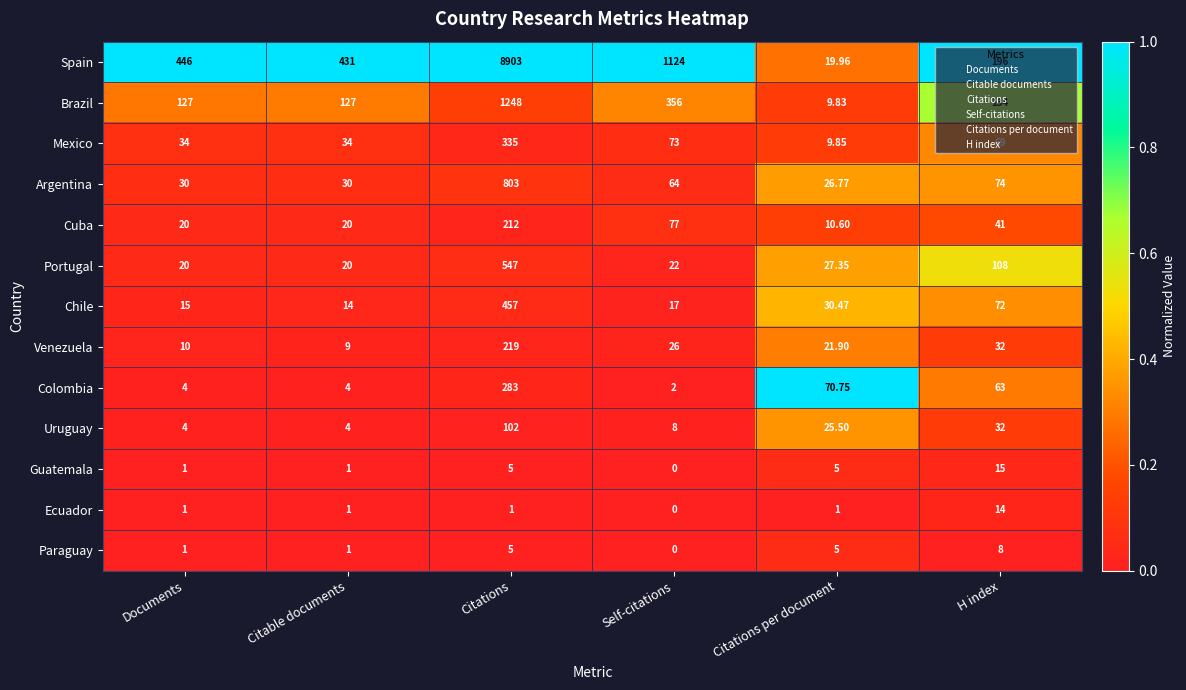

At how many categories does at least one series exceed 0?

6